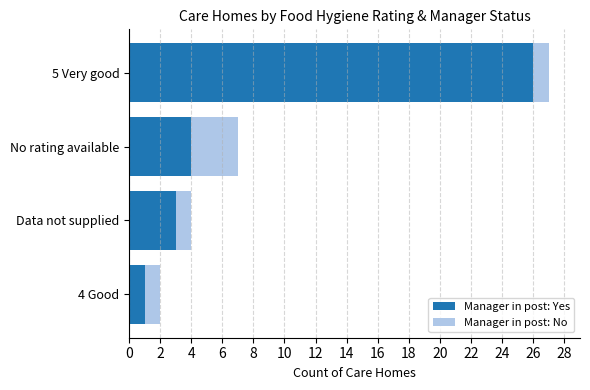

What is the highest value of the Manager in post: Yes series?

26